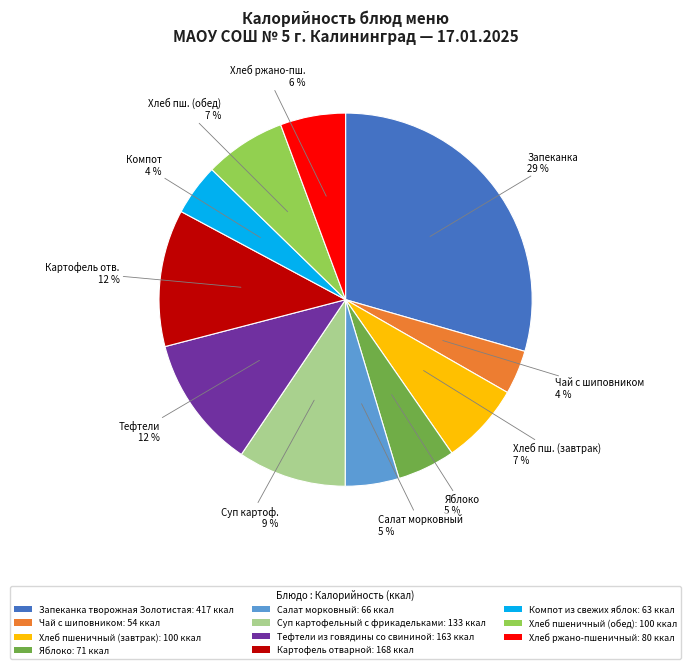

Which slice is the largest?

Запеканка творожная Золотистая